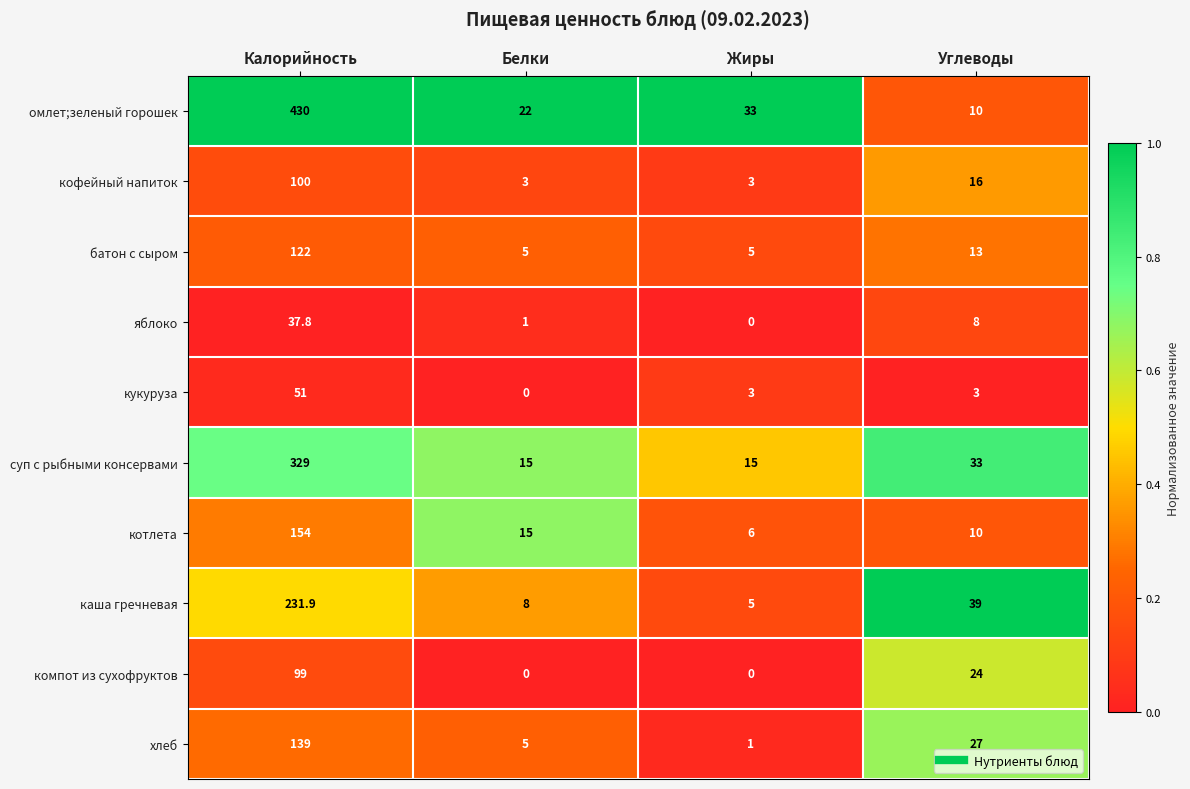

At which label does яблоко first exceed 8?

Калорийность